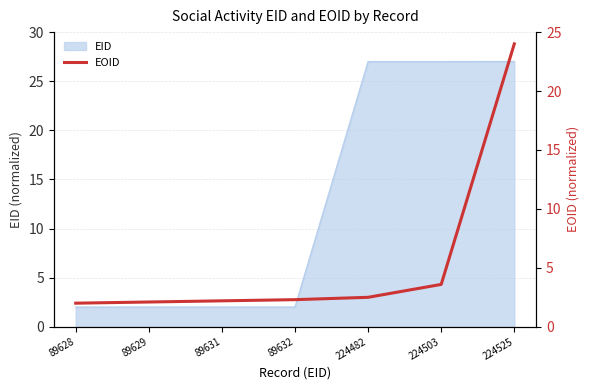

The chart shows a value of 2.5 at 224482. True or false?

True